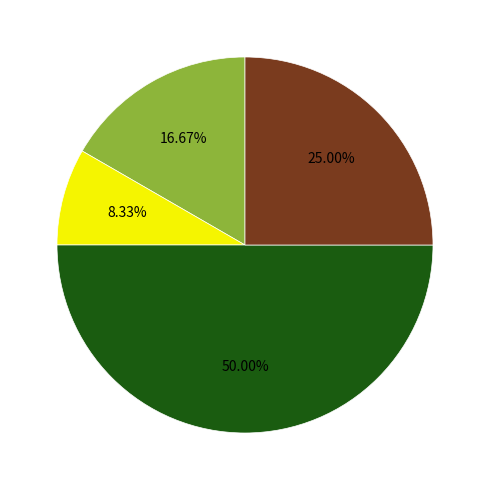

Count the number of slices in the pie.

4